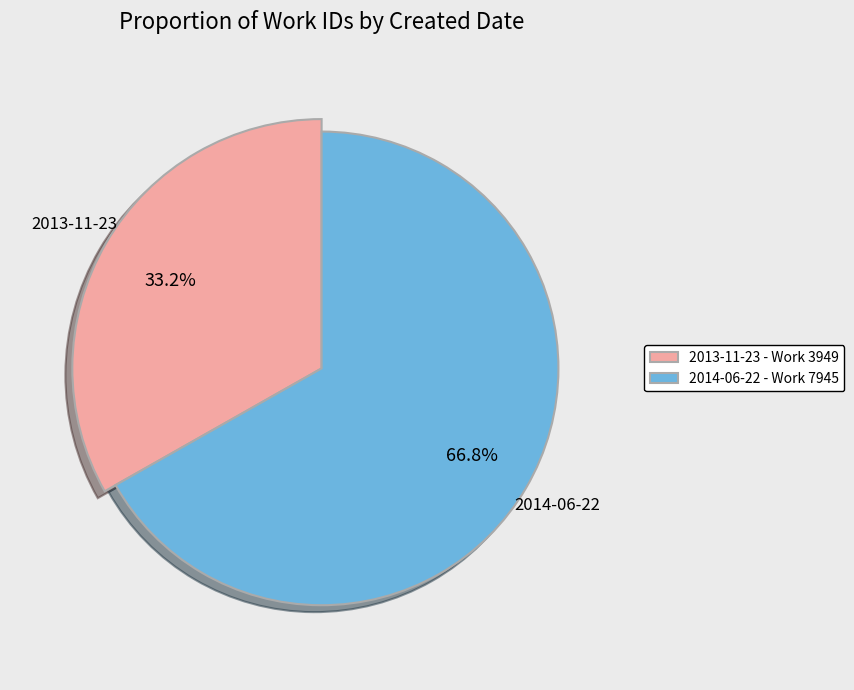

Combined, what portion of the pie is 2013-11-23 and 2014-06-22?

100.0%